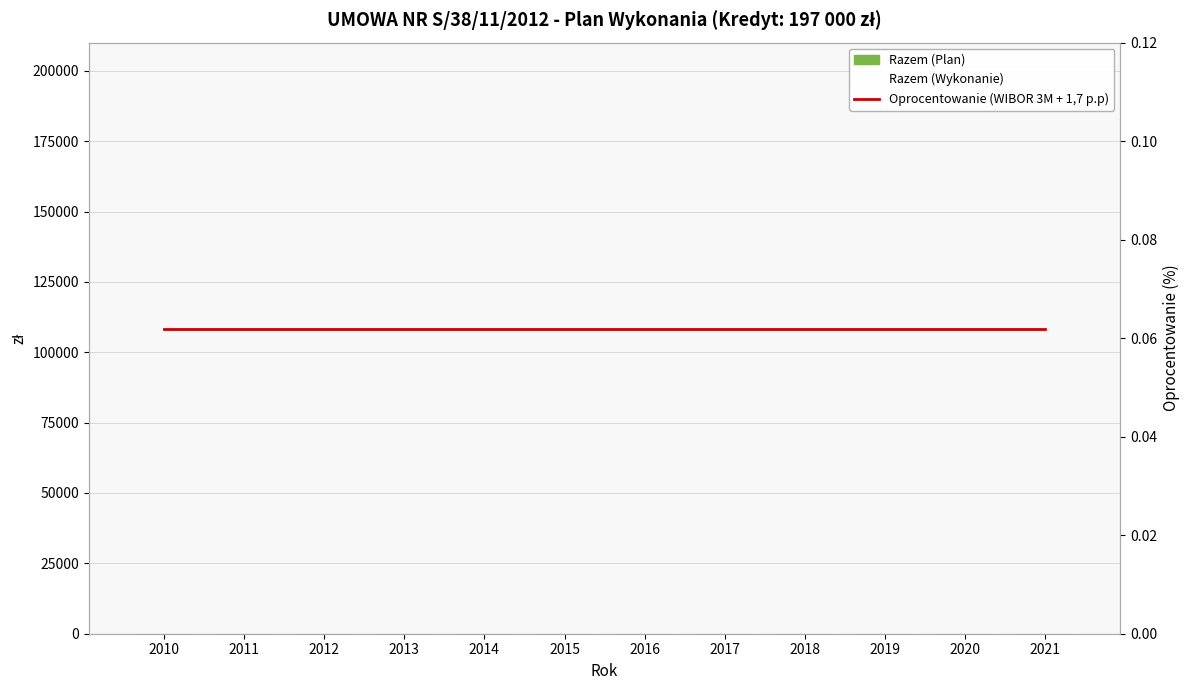

Reading left to right, list all the values displayed in this chart.

Razem (Plan): 0.0	0.0	0.0	0.0	0.0	0.0	0.0	0.0	0.0	0.0	0.0	0.0
Razem (Wykonanie): 0.0	0.0	0.0	0.0	0.0	0.0	0.0	0.0	0.0	0.0	0.0	0.0
Oprocentowanie (WIBOR 3M + 1,7 p.p): 0.1	0.1	0.1	0.1	0.1	0.1	0.1	0.1	0.1	0.1	0.1	0.1